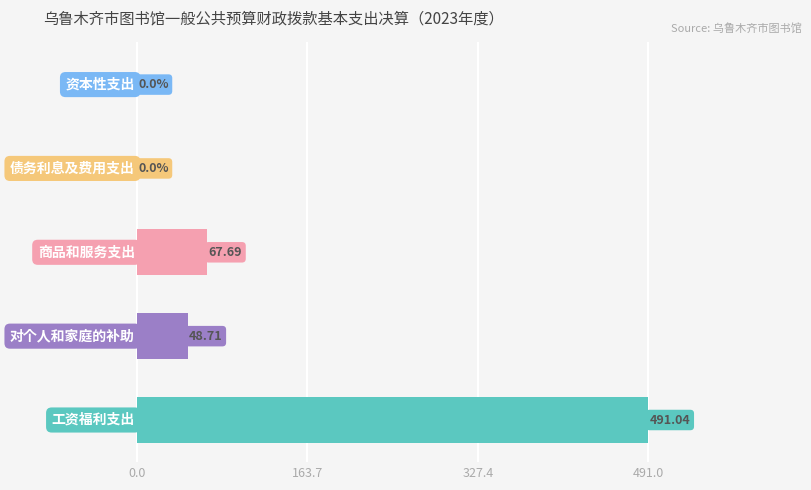

What is the sum of all values?

607.4